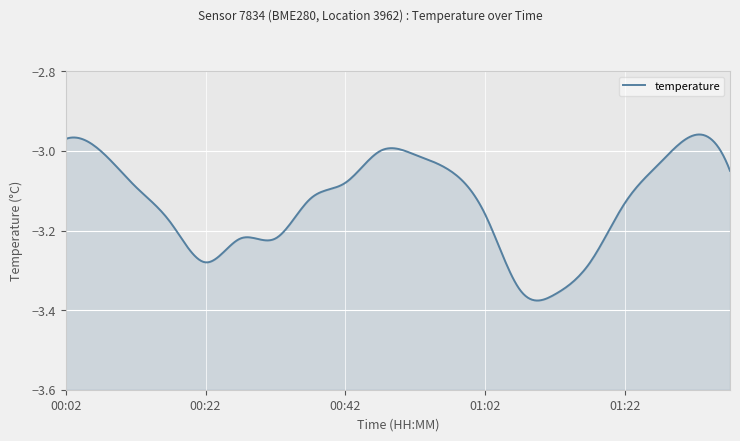

True or false: the data shows -3.3 at 00:22.

True